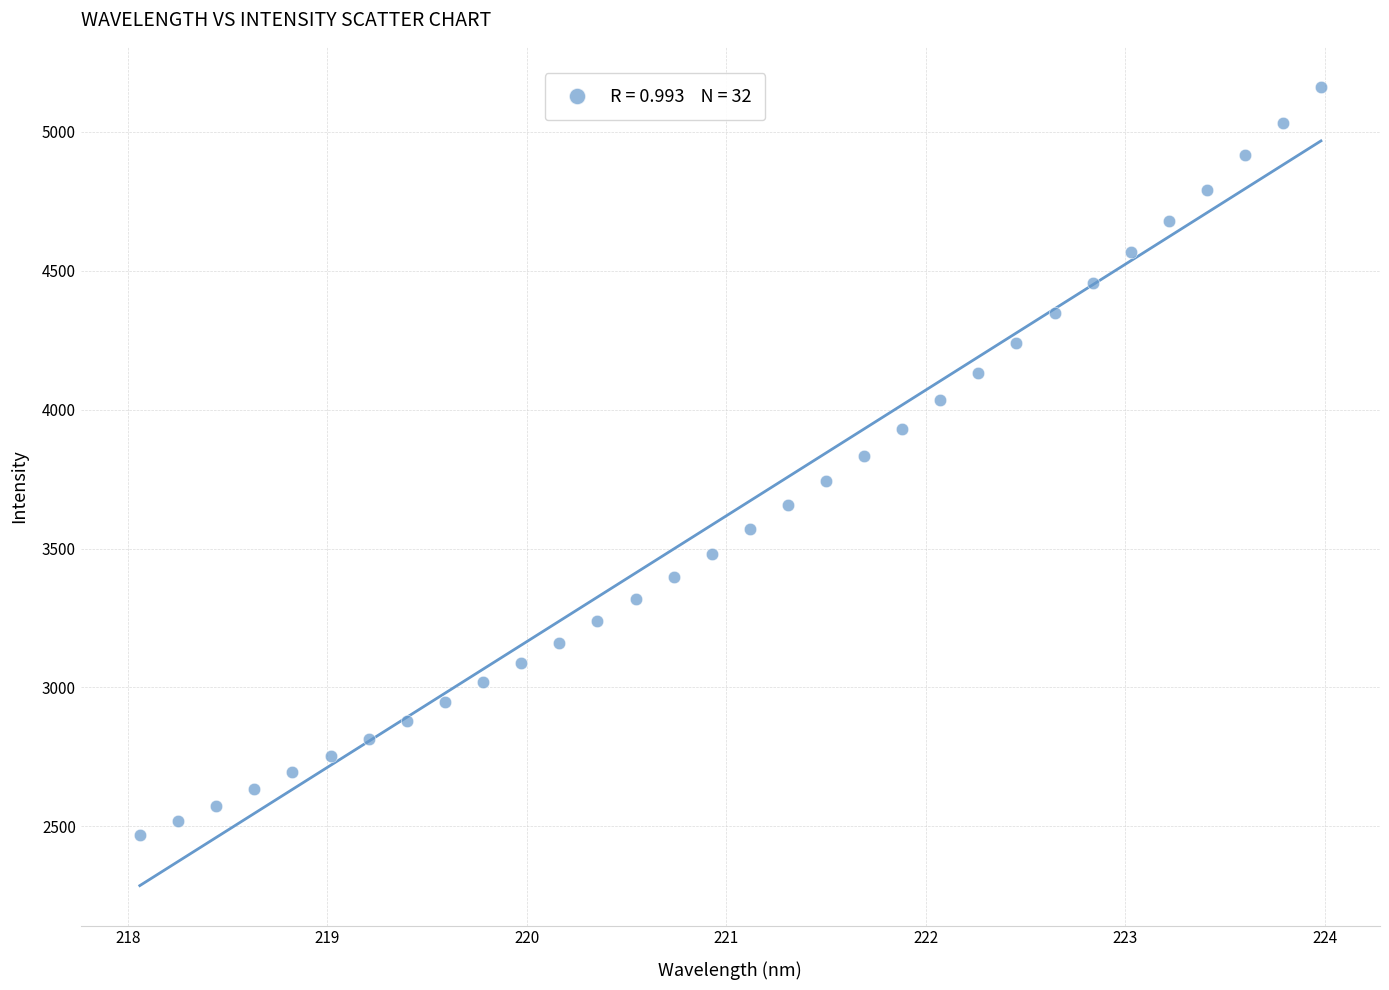

What is the range of X values (max minus min)?

5.9